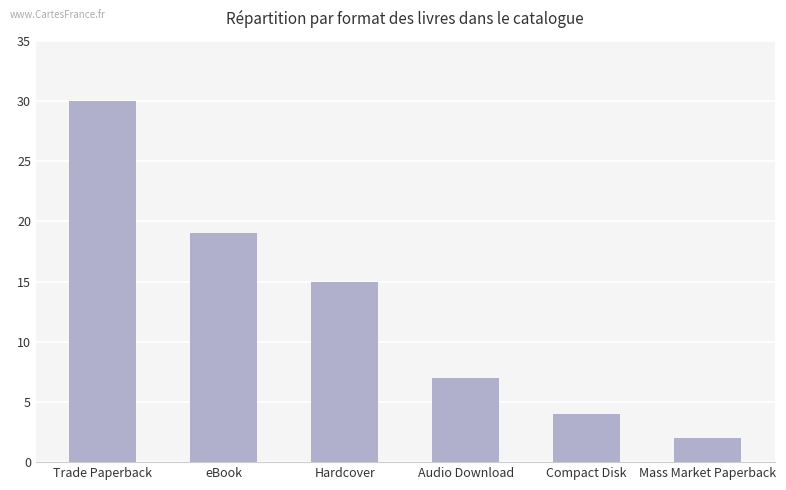

List the labels in order of value, smallest first.

Mass Market Paperback, Compact Disk, Audio Download, Hardcover, eBook, Trade Paperback